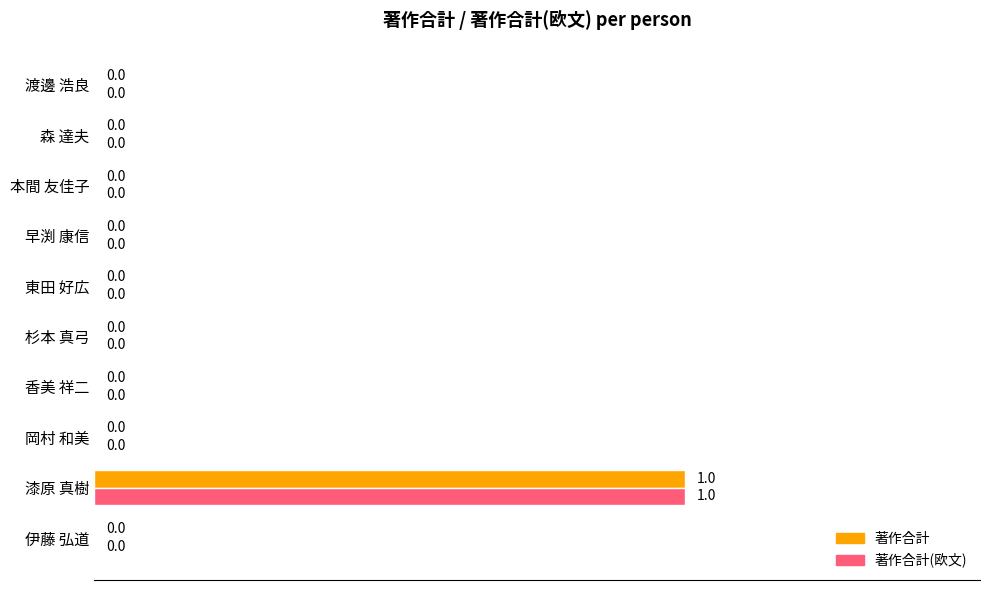

Is it true that 著作合計 equals 0 at 本間 友佳子?

True